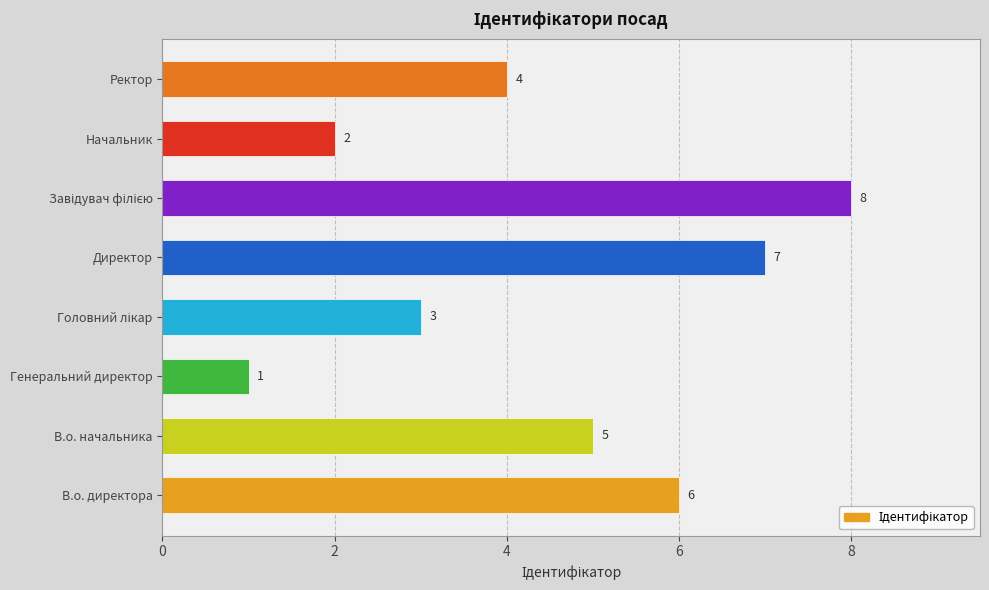

Between В.о. начальника and Генеральний директор, which is larger?

В.о. начальника